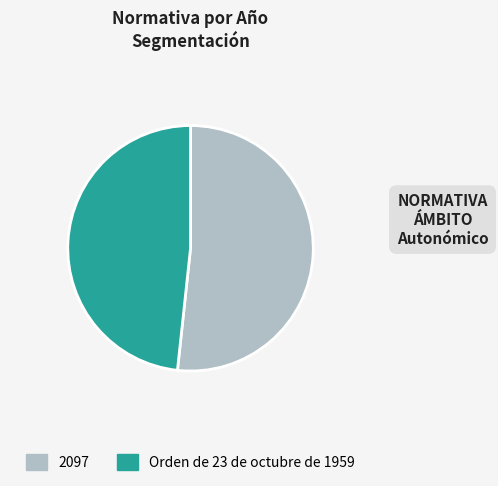

Is the sum of Orden de 23 de octubre de 1959 and 2097 greater than half?

Yes